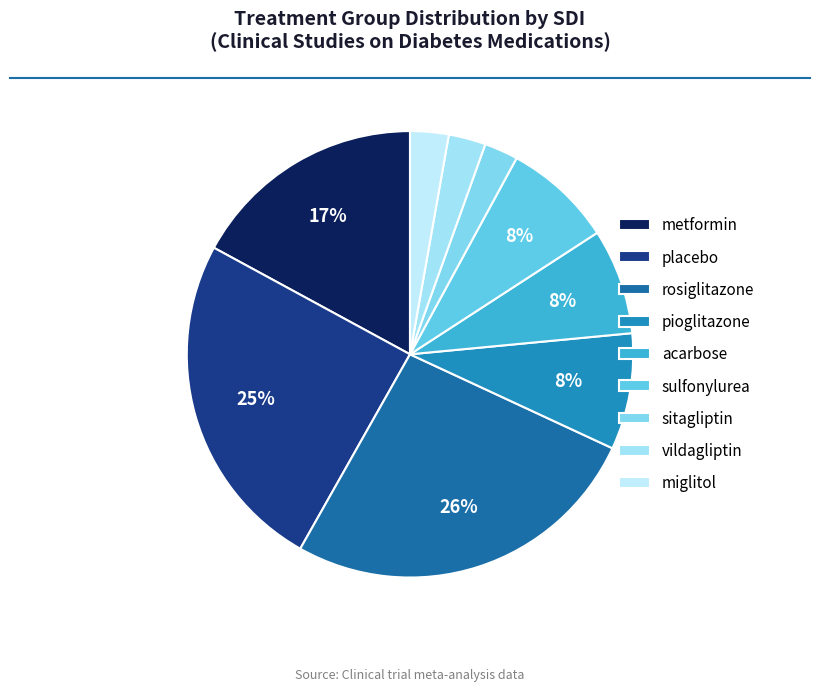

What portion of the pie excludes sulfonylurea?

92.1%